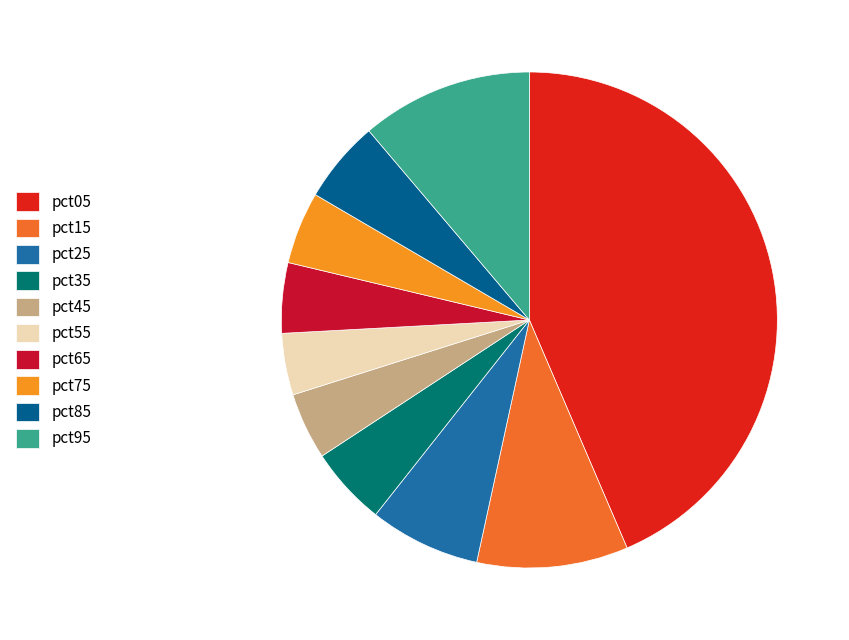

Count the number of slices in the pie.

10